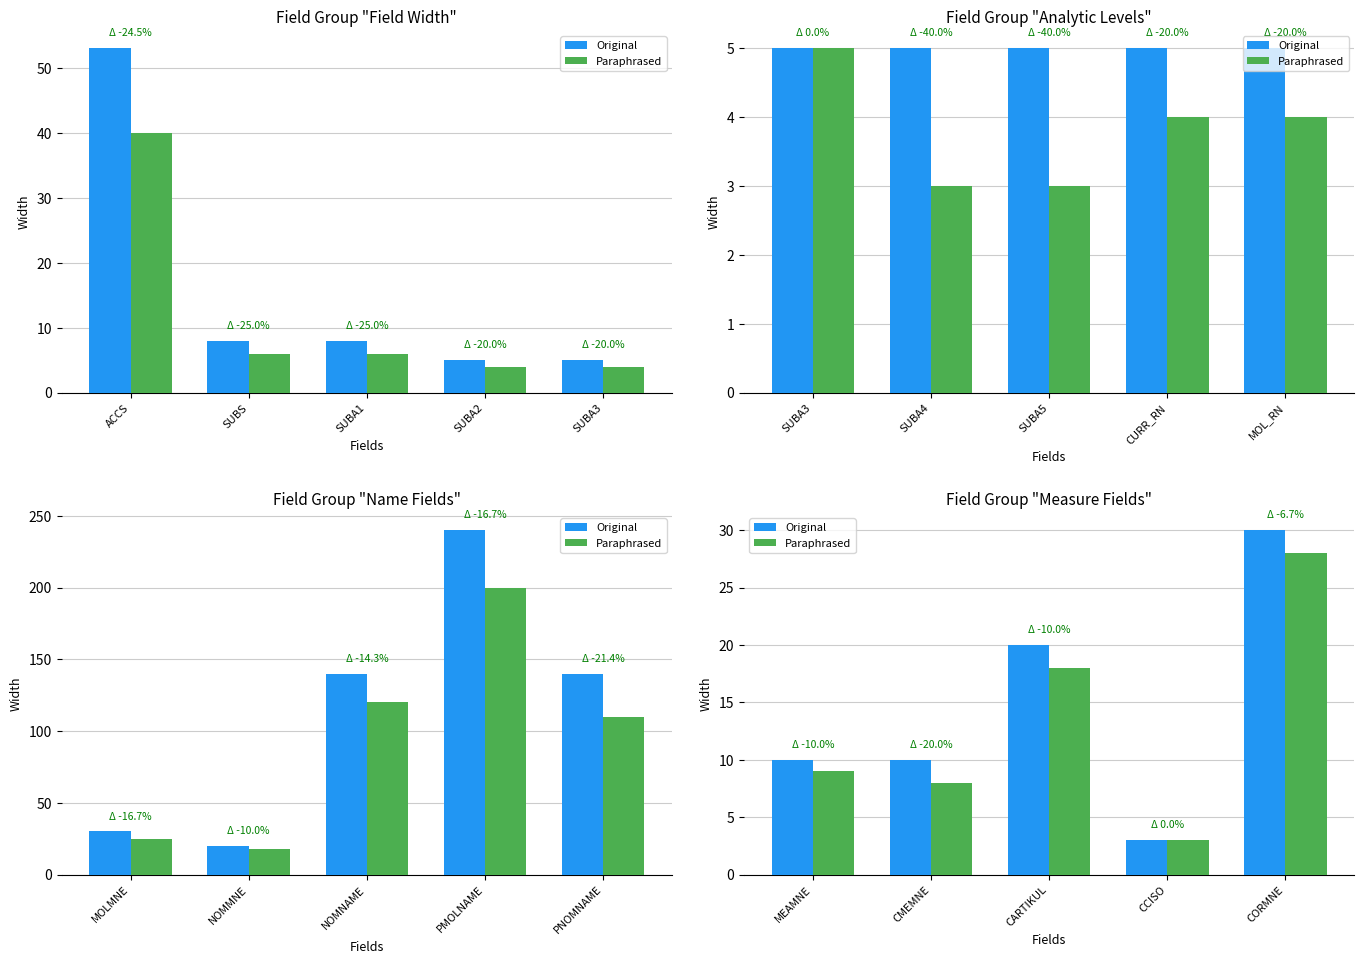

Which series changed the most between CMEMNE and CORMNE?

Original